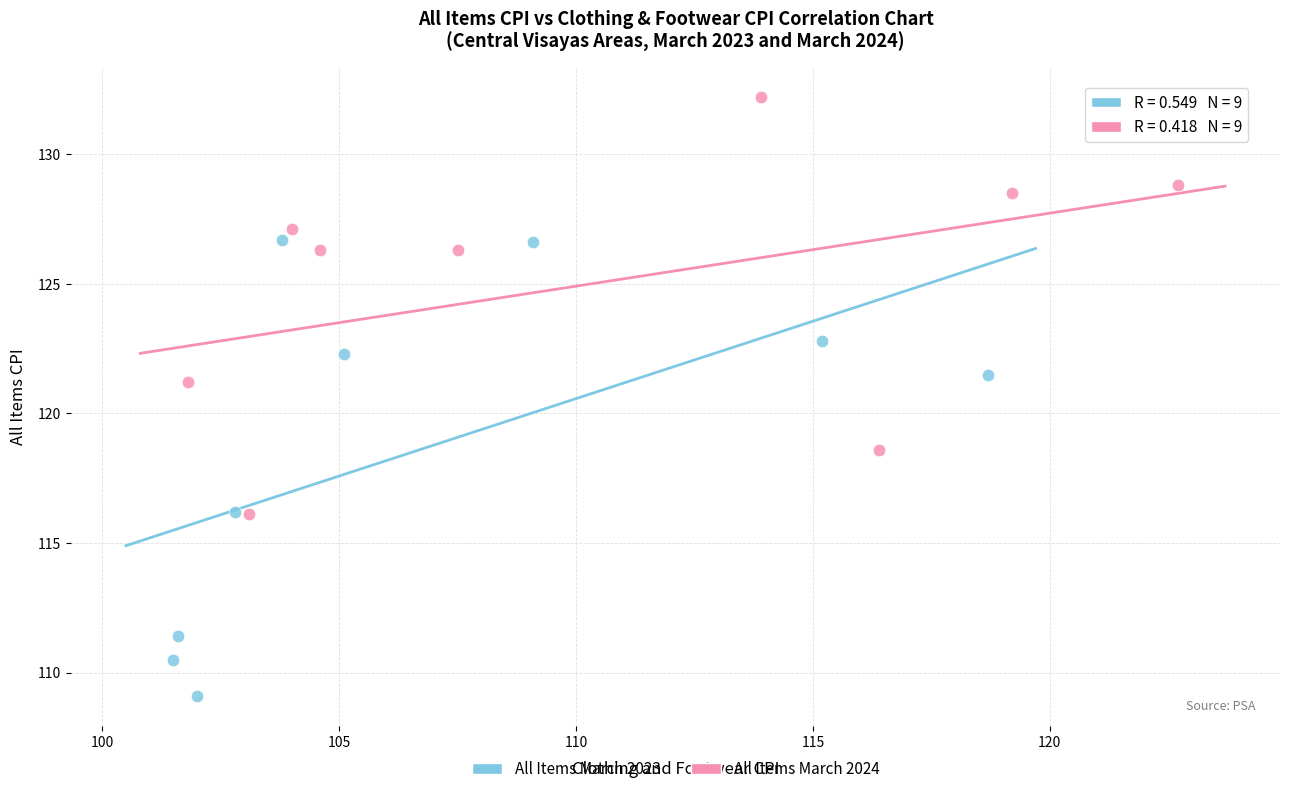

Which series has the widest spread of Y values?

All Items March 2023